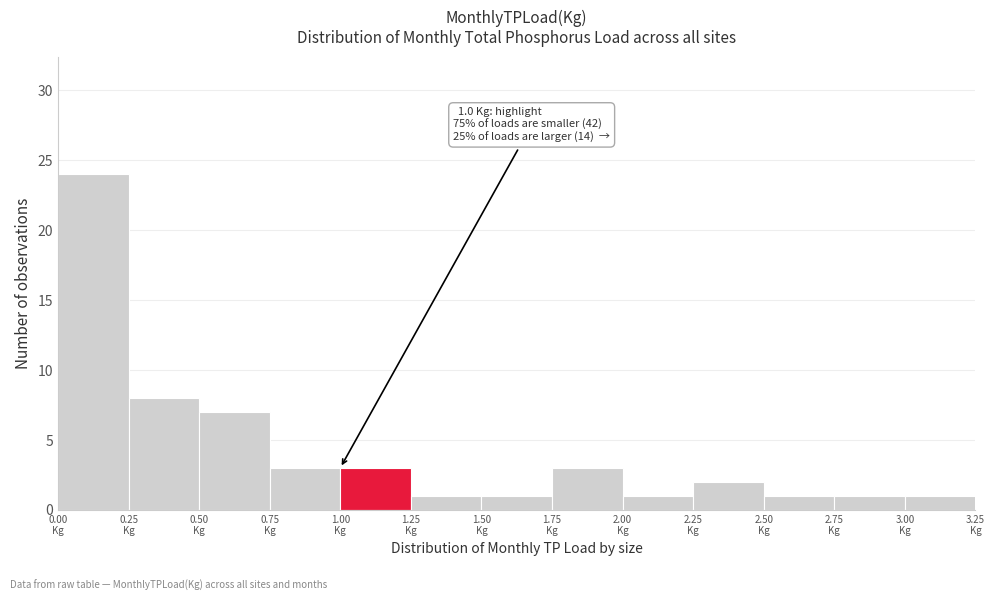

Which range on the x-axis has the tallest bar?

0.00 to 0.25